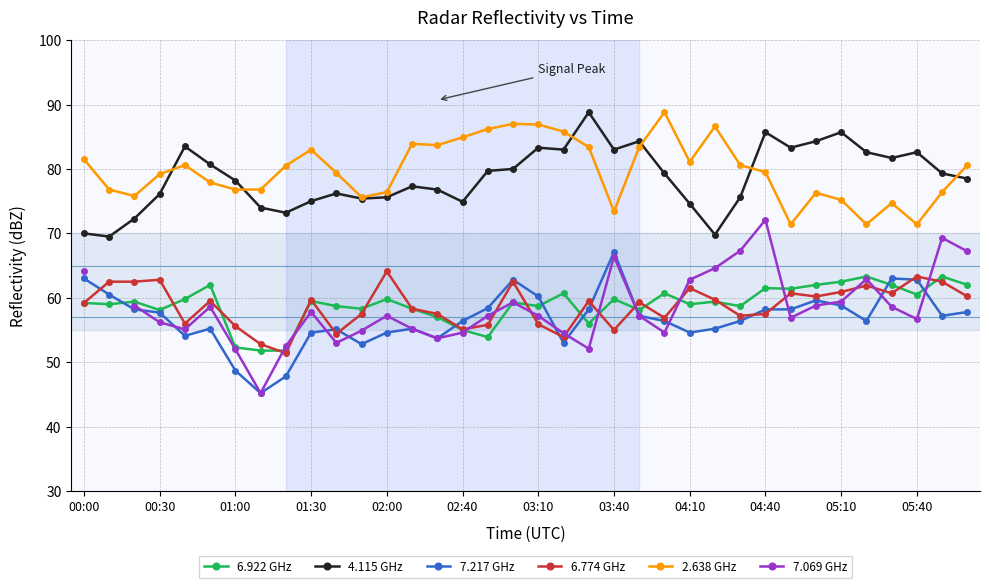

List the series in order of their peak value, highest first.

4.115 GHz, 2.638 GHz, 7.069 GHz, 7.217 GHz, 6.774 GHz, 6.922 GHz